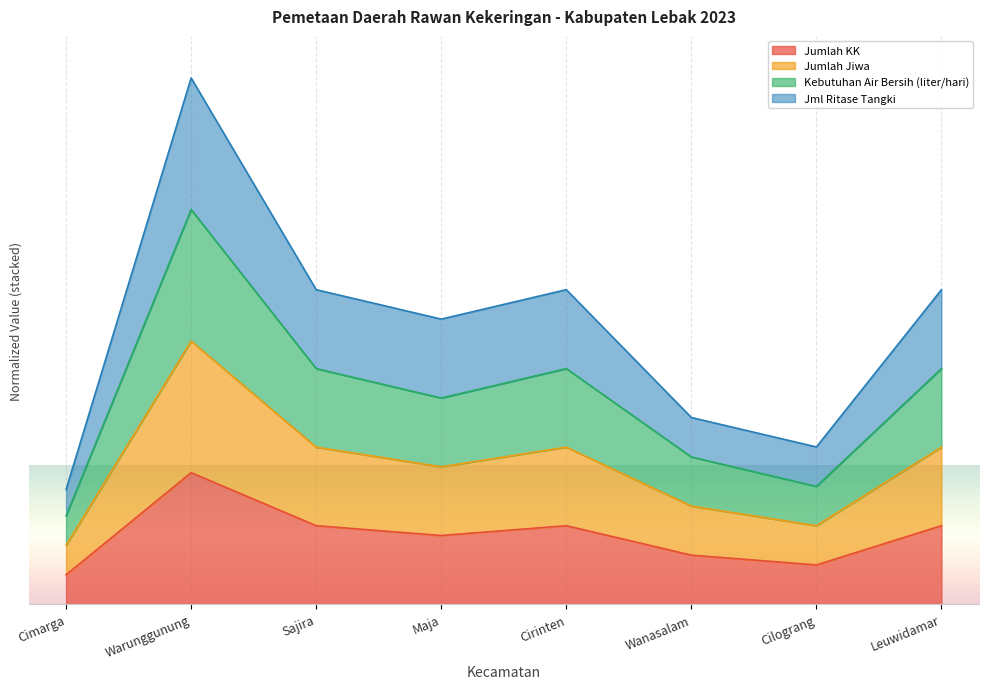

What is the highest value of the Jml Ritase Tangki series?

4.0